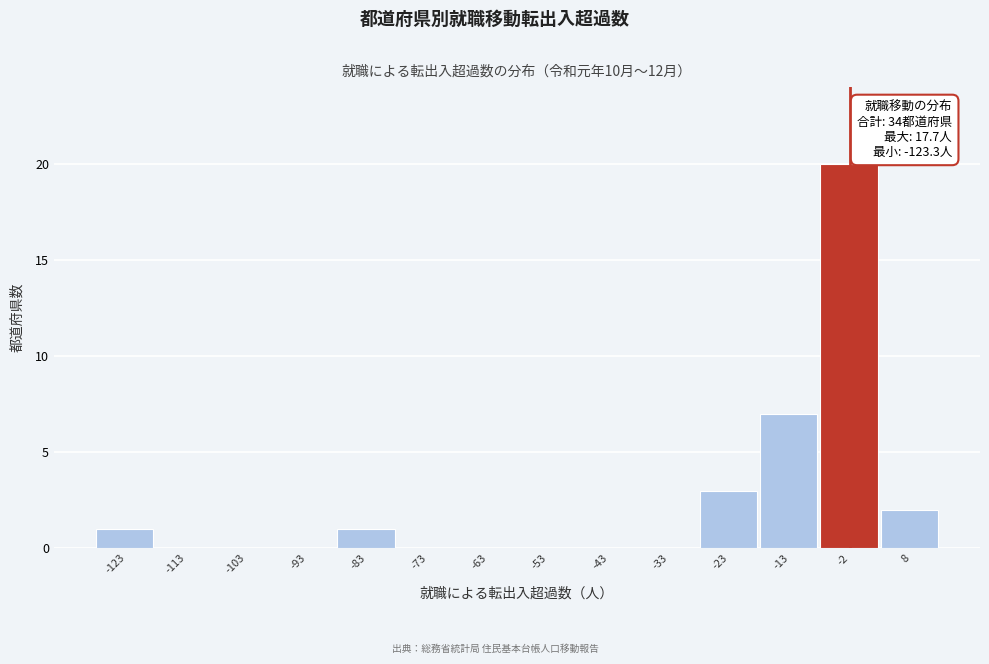

Reading left to right, what are all the values shown in this chart?

-123=1	-113=0	-103=0	-93=0	-83=1	-73=0	-63=0	-53=0	-43=0	-33=0	-23=3	-13=7	-2=20	8=2